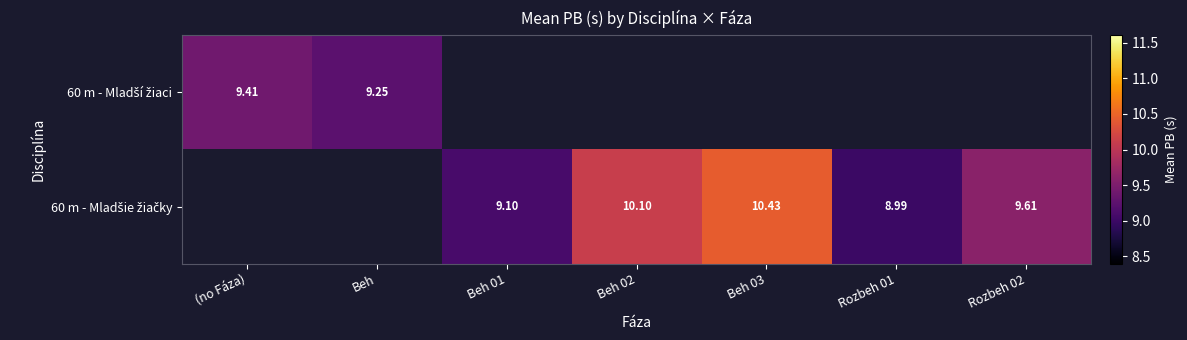

How many distinct data groups are displayed?

2